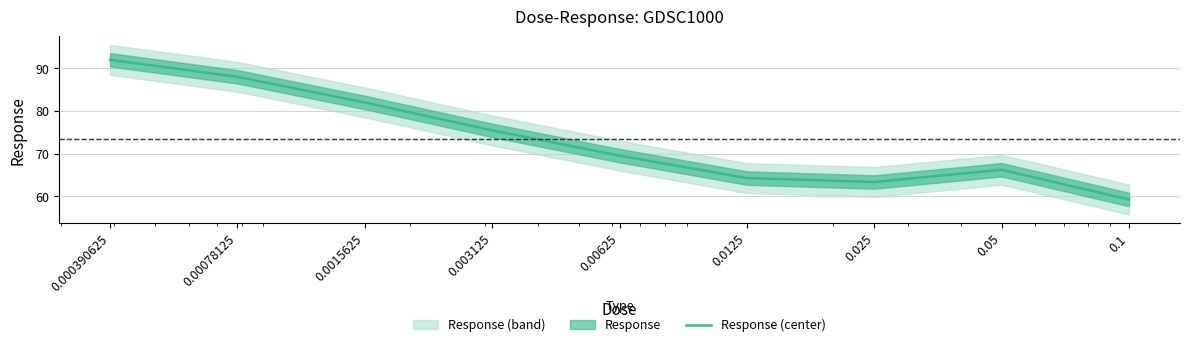

What is the minimum value shown in the chart?

59.3